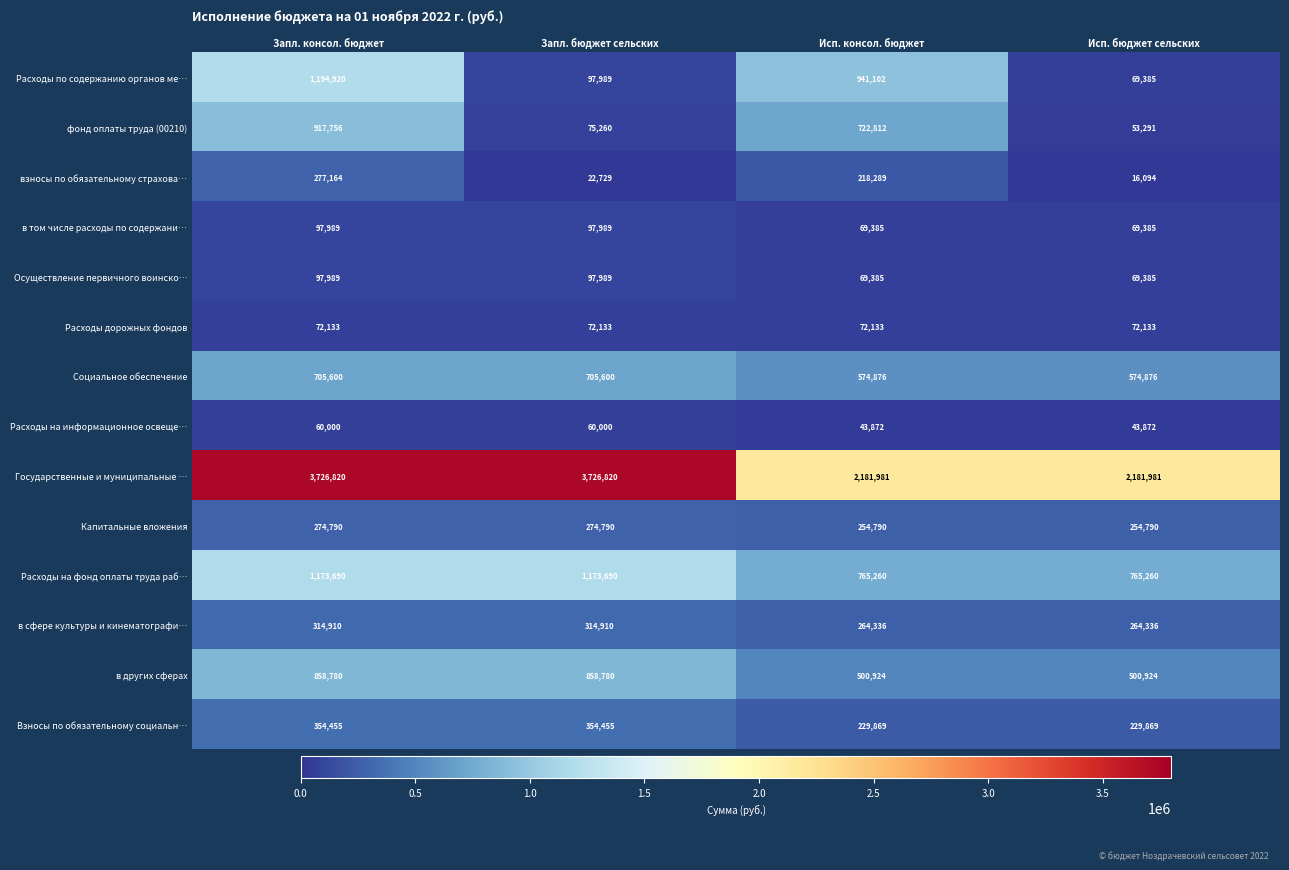

At which label is Расходы по содержанию органов ме… closest to 632152?

Исп. консол. бюджет